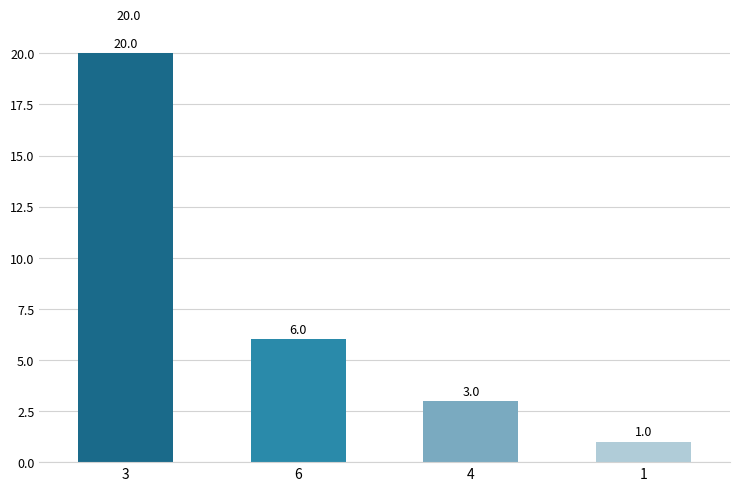

How many bars are there in total?

4